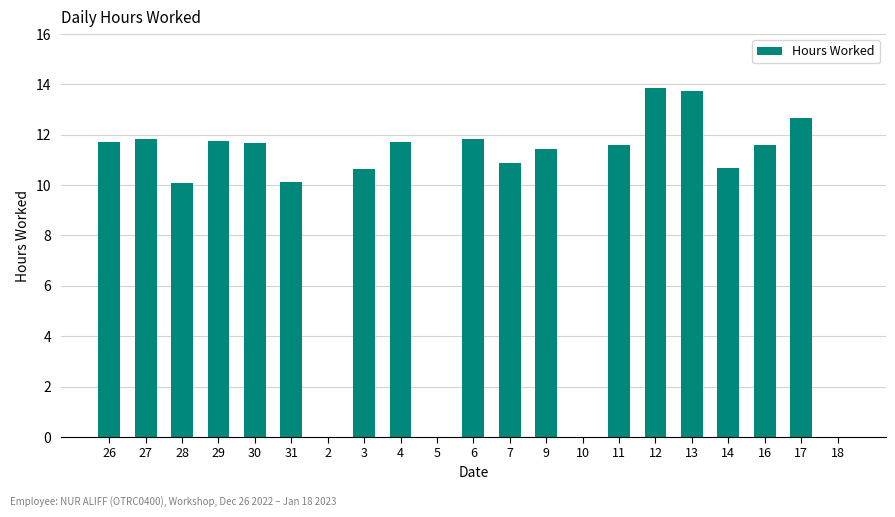

What is the maximum value shown in the chart?

13.9